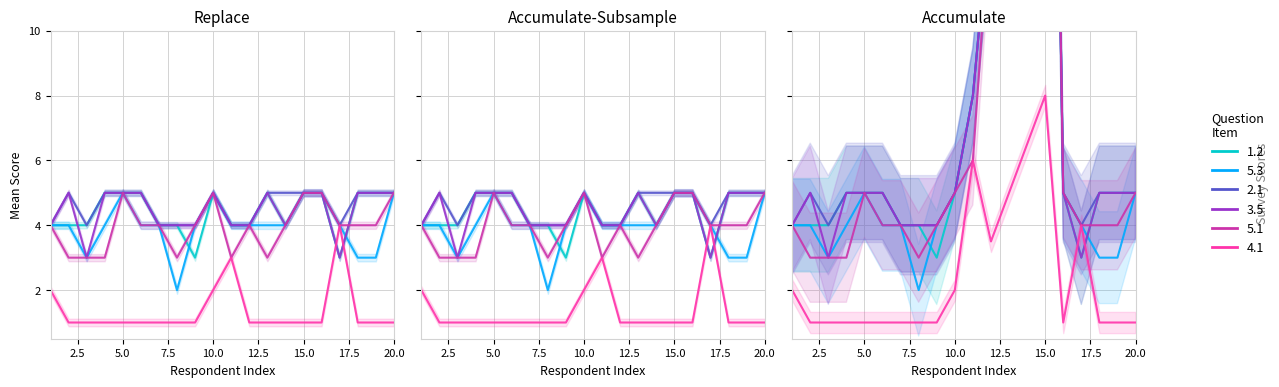

What is the spread (max minus min) of values at 13?

4